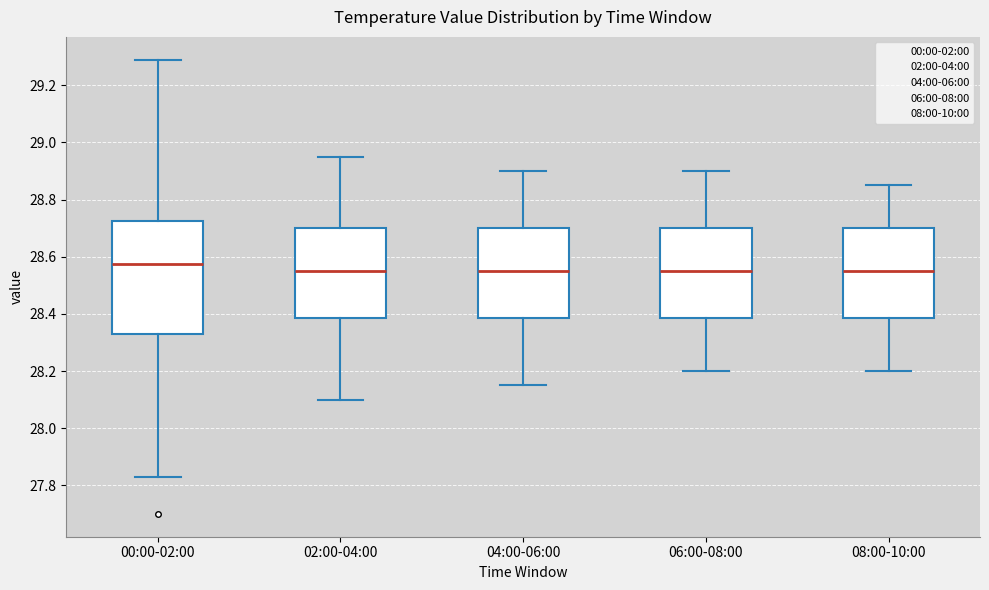

Where is the upper edge of the box for 06:00-08:00 on the y-axis? The values are not printed on the chart, so give them approximately, as read against the axis.

28.70